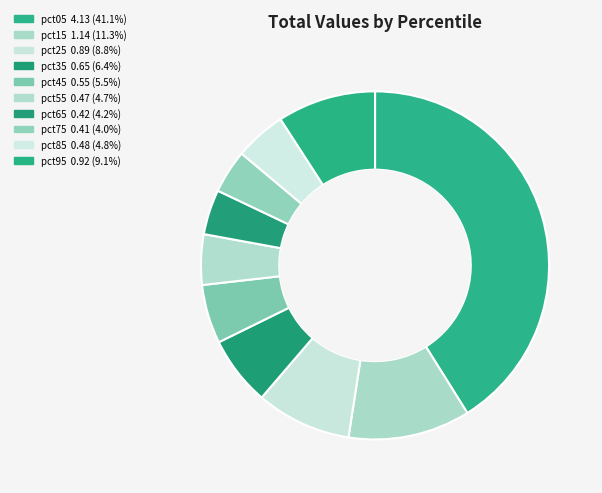

How many segments does this pie chart have?

10